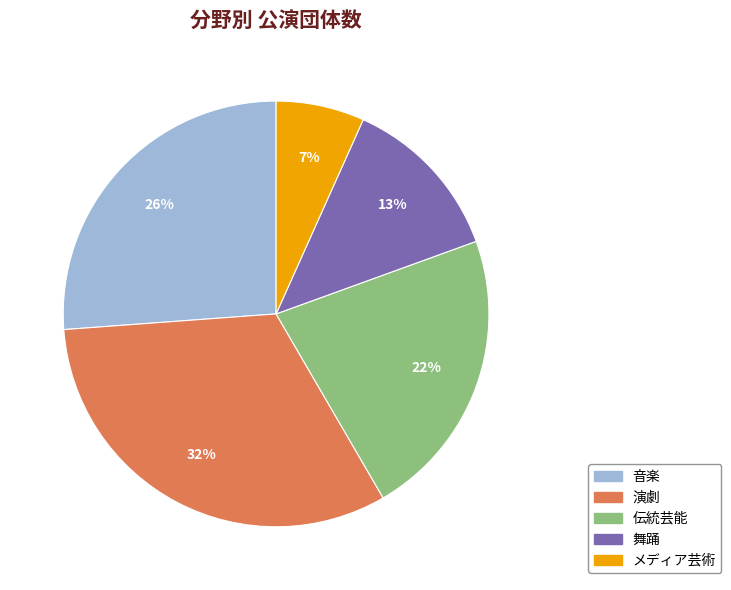

To the nearest percent, what is the average slice percentage?

20%